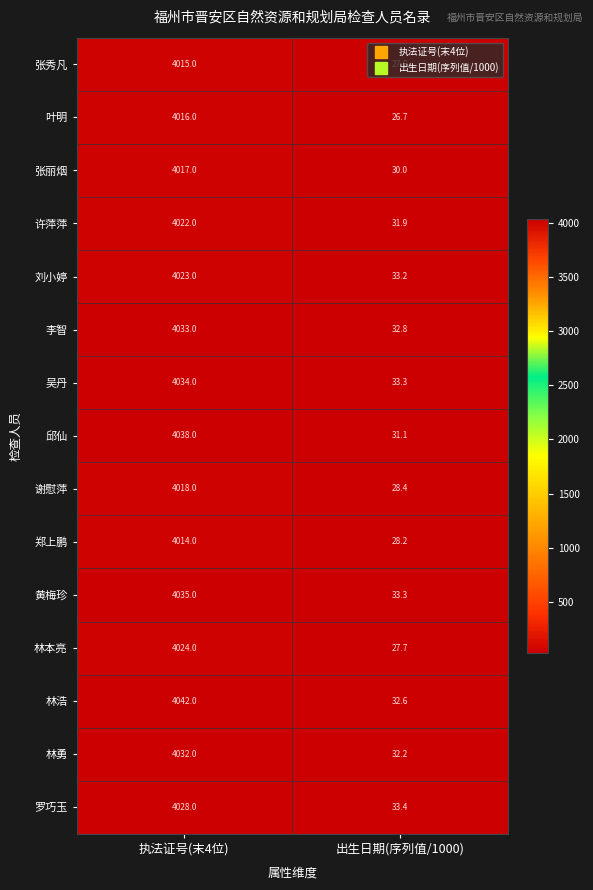

True or false: 叶明 has a value of 5258.7 at 执法证号(末4位).

False